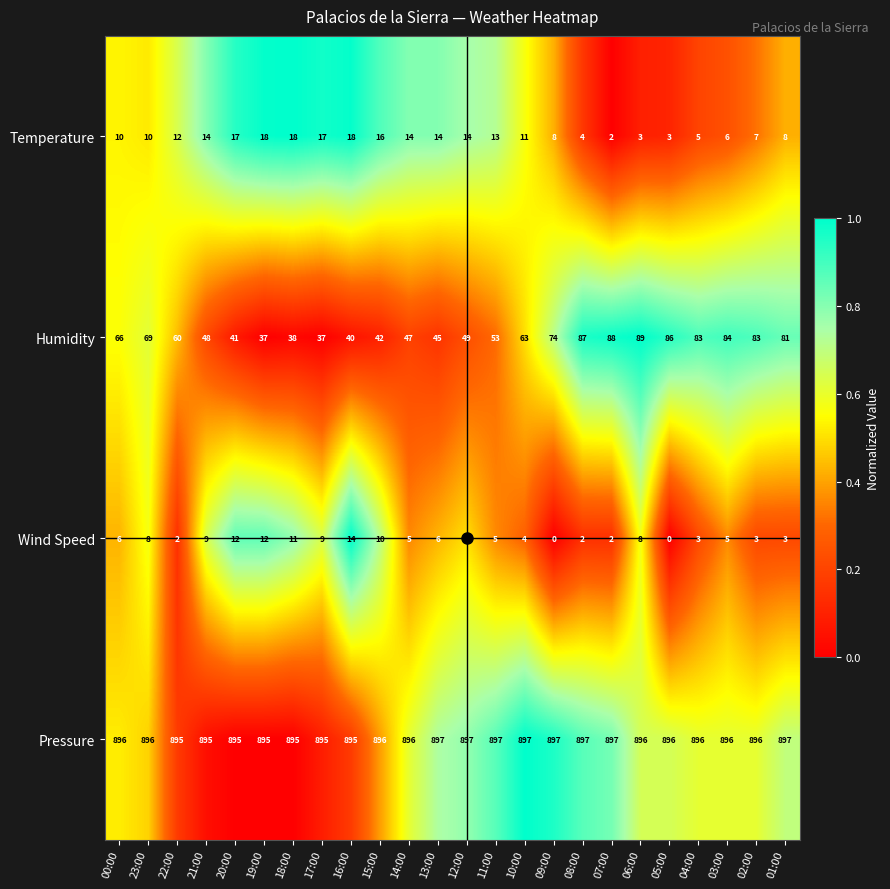

What is the difference between the second highest and minimum values in the Wind Speed series?

12